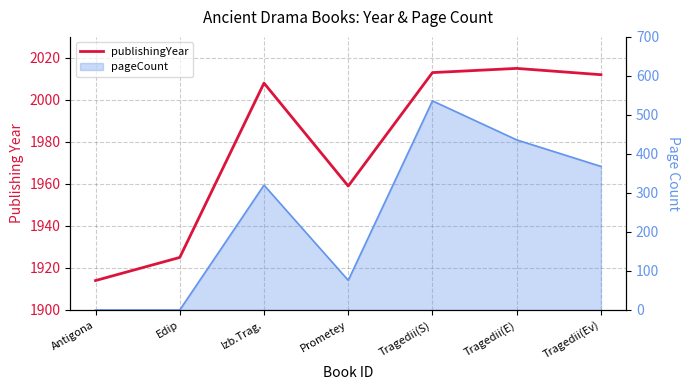

What is the label of the 6th point from the right?

Edip